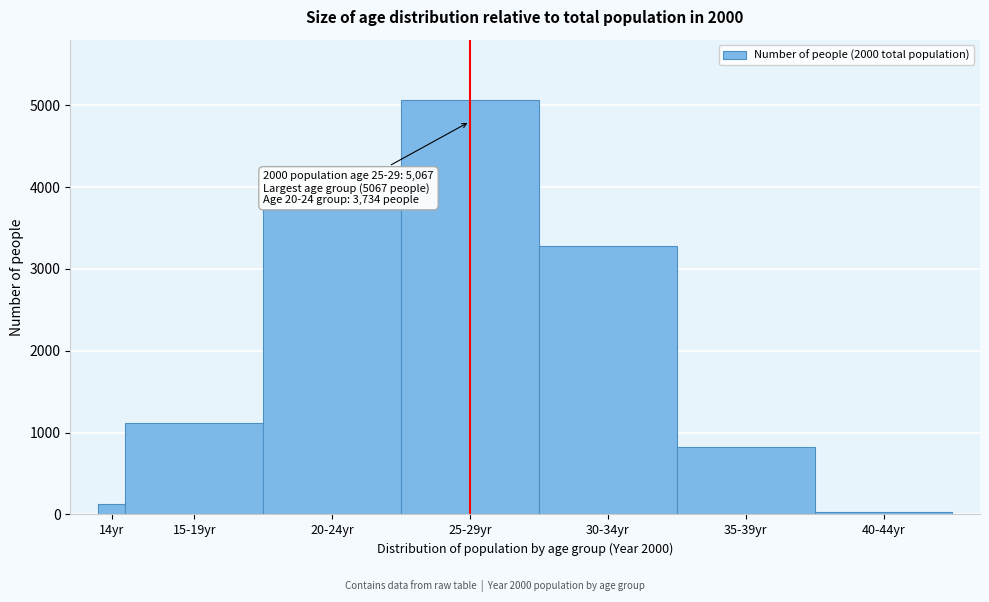

Reading left to right, what are all the values shown in this chart?

14yr=129	15-19yr=1114	20-24yr=3734	25-29yr=5067	30-34yr=3284	35-39yr=827	40-44yr=29